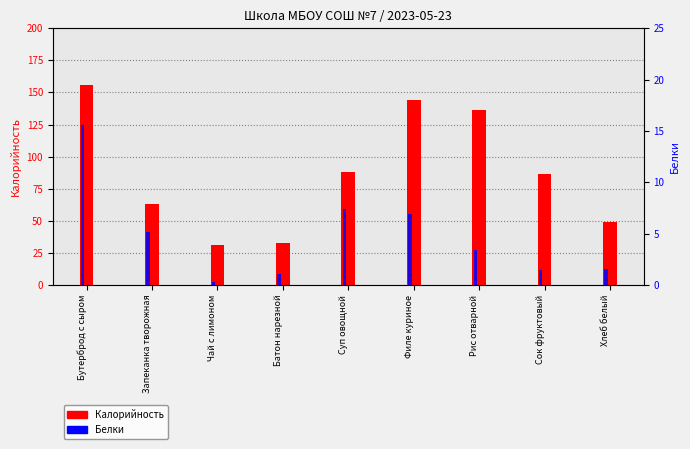

Are the bars horizontal?

No